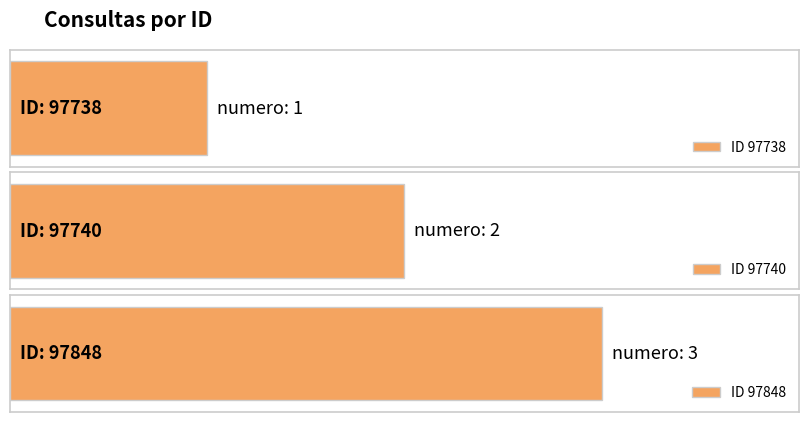

The value at 97740 is 2. True or false?

True